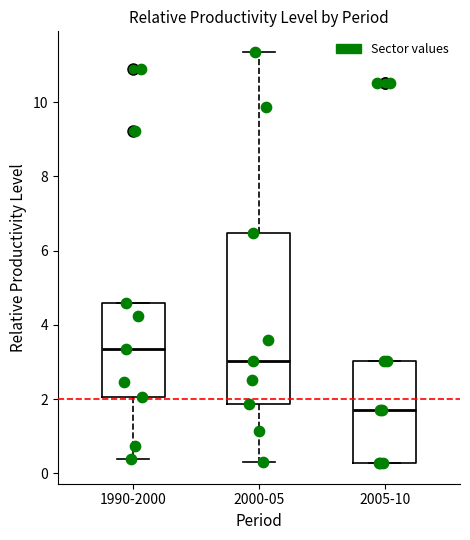

Reading left to right, read every box against the y-axis: the position of its median line, the range the box covers, and the ends of its whiskers. The values are not printed on the chart, so give them approximately, as read against the axis.

1990-2000: median 3.4, box 2.0 to 4.6, whiskers 0.4 to 4.6
2000-05: median 3.0, box 1.8 to 6.4, whiskers 0.4 to 11.4
2005-10: median 1.6, box 0.2 to 3.0, whiskers 0.2 to 3.0